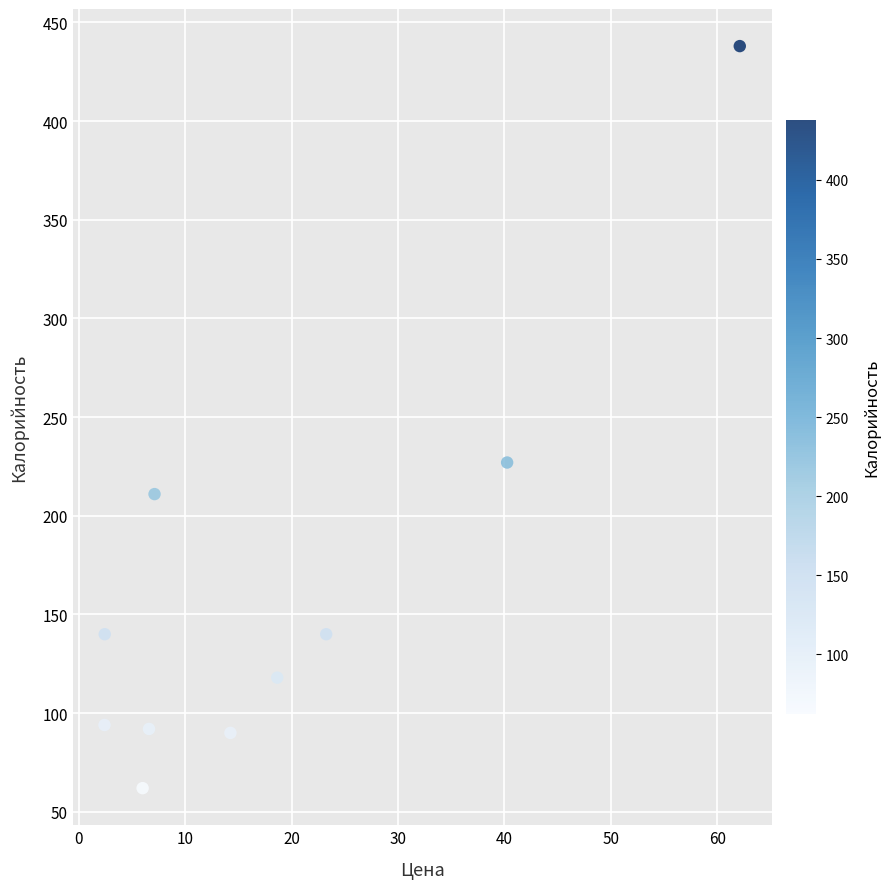

What Y value in the scatter plot is closest to 250?

227